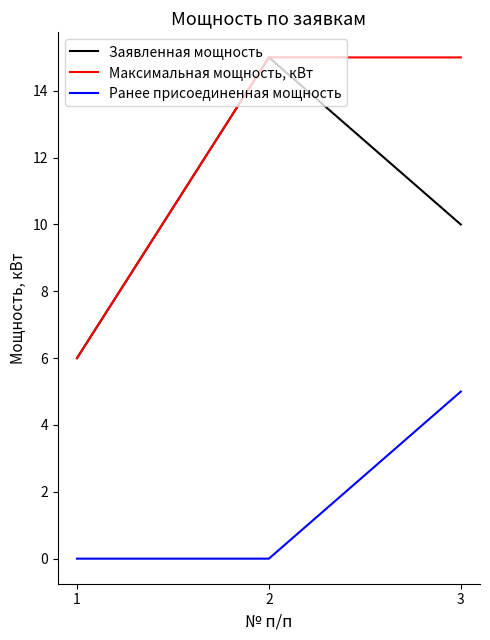

True or false: Заявленная мощность has a value of 10 at 3.

True